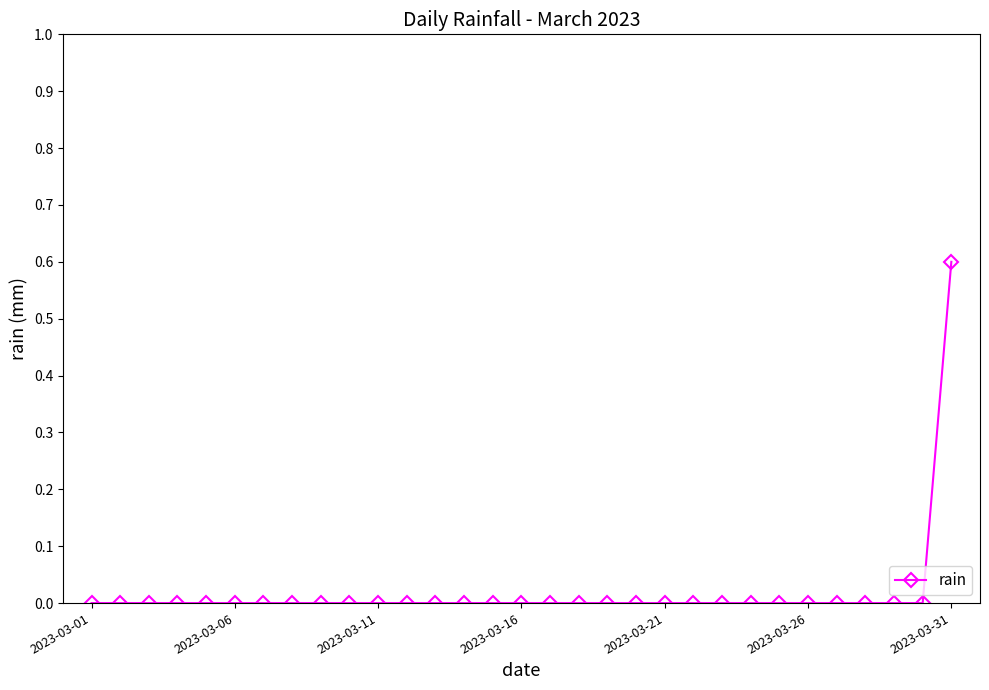

What is the difference between the maximum and second lowest values?

0.6